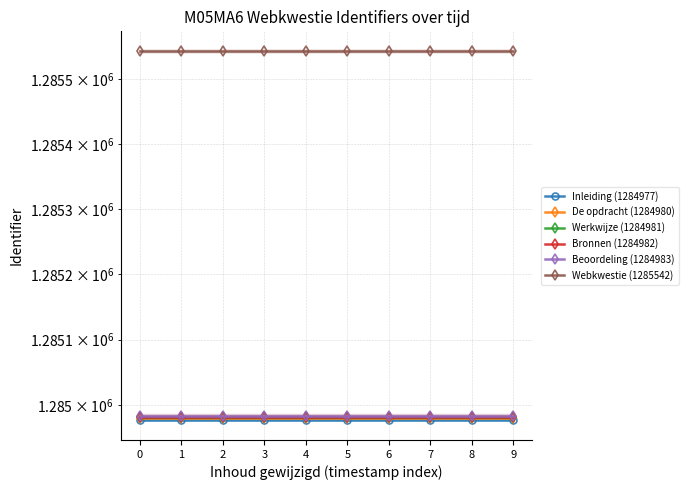

Is the value of De opdracht (1284980) at 0 greater than the value of Werkwijze (1284981) at 6?

No